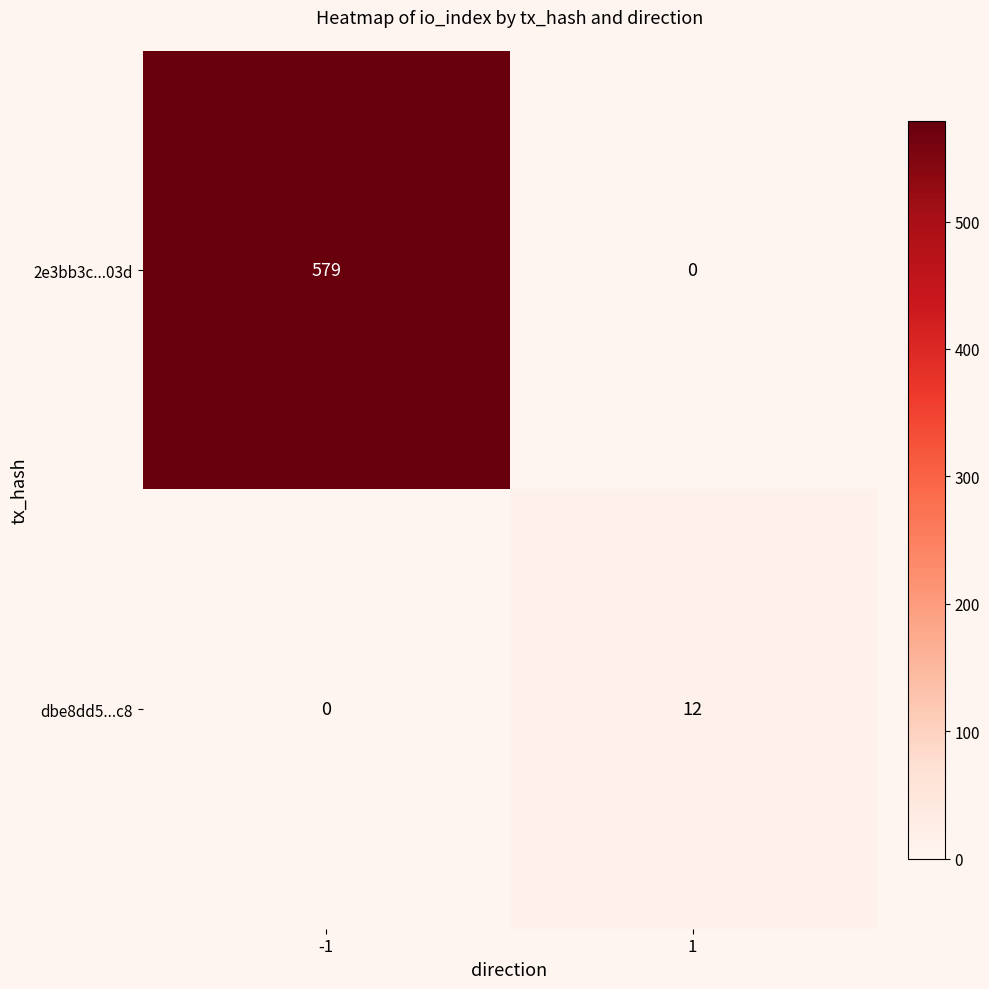

At which category is the sum across all series the highest?

-1